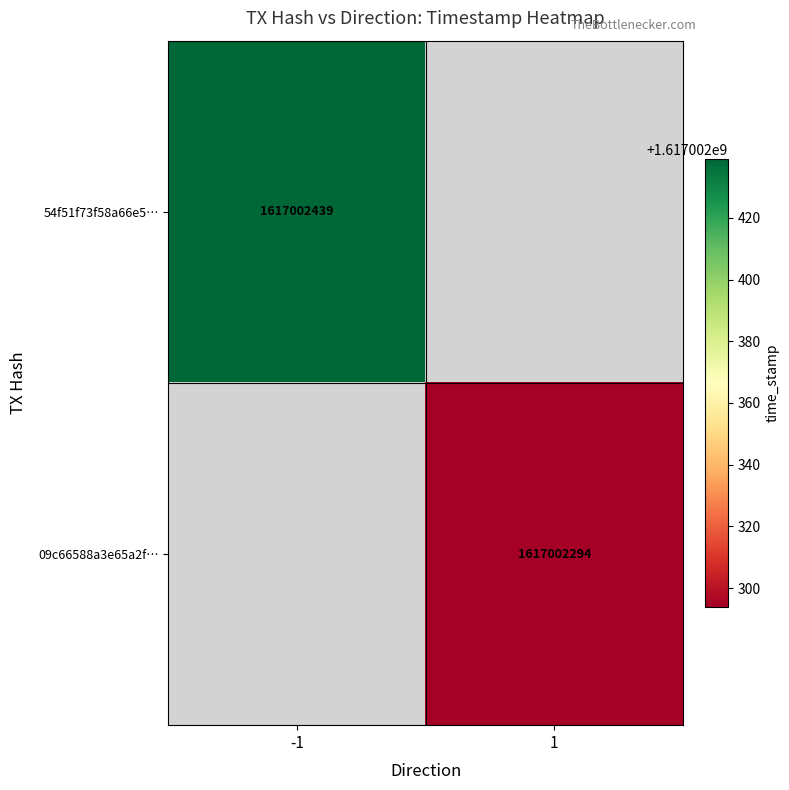

Reading left to right, list all the values displayed in this chart.

54f51f73f58a66e5f27743ef52e6aaecfaafe0e: 0=-1	1=1617002439
09c66588a3e65a2f3e4668ff91d56301535bd6e: 0=1	1=1617002294